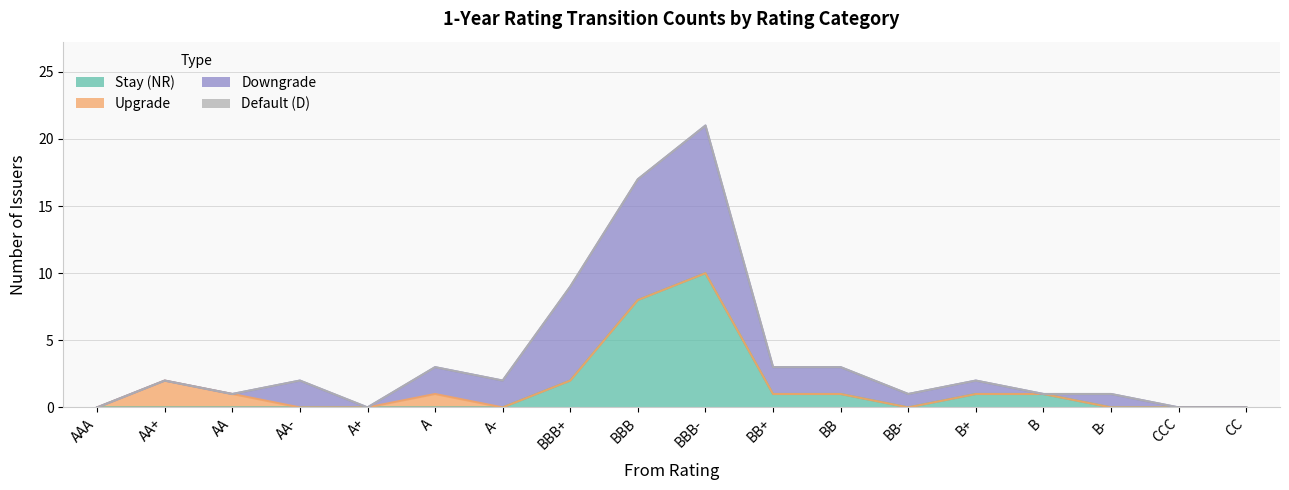

Reading right to left, what are all the values shown in this chart?

Stay (NR): 0	0	0	1	1	0	1	1	10	8	2	0	0	0	0	0	0	0
Upgrade: 0	0	0	0	0	0	0	0	0	0	0	0	1	0	0	1	2	0
Downgrade: 0	0	1	0	1	1	2	2	11	9	7	2	2	0	2	0	0	0
Default (D): 0	0	0	0	0	0	0	0	0	0	0	0	0	0	0	0	0	0